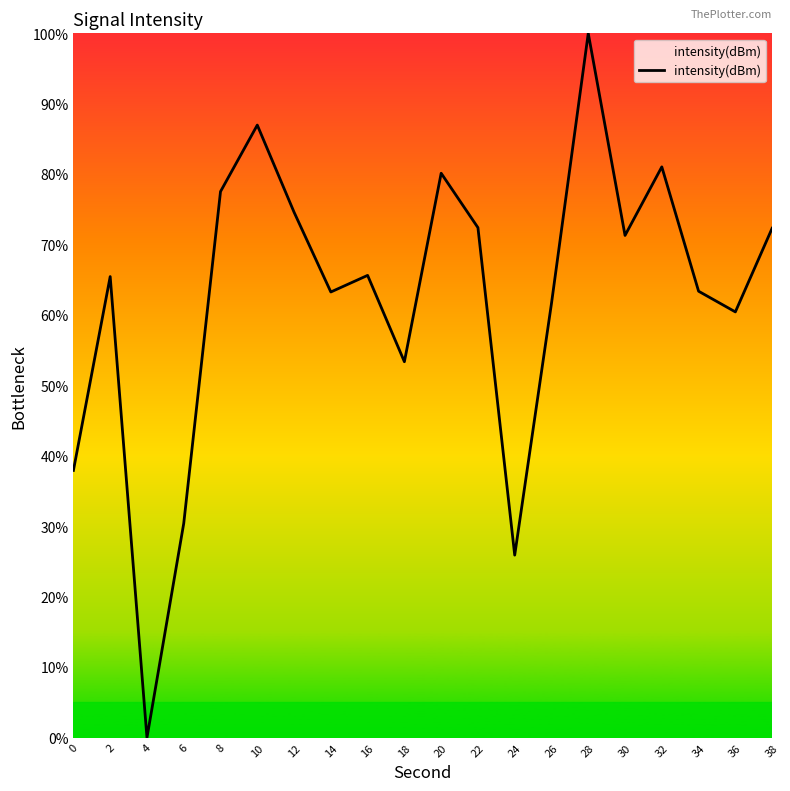

Does the chart have visible grid lines?

No